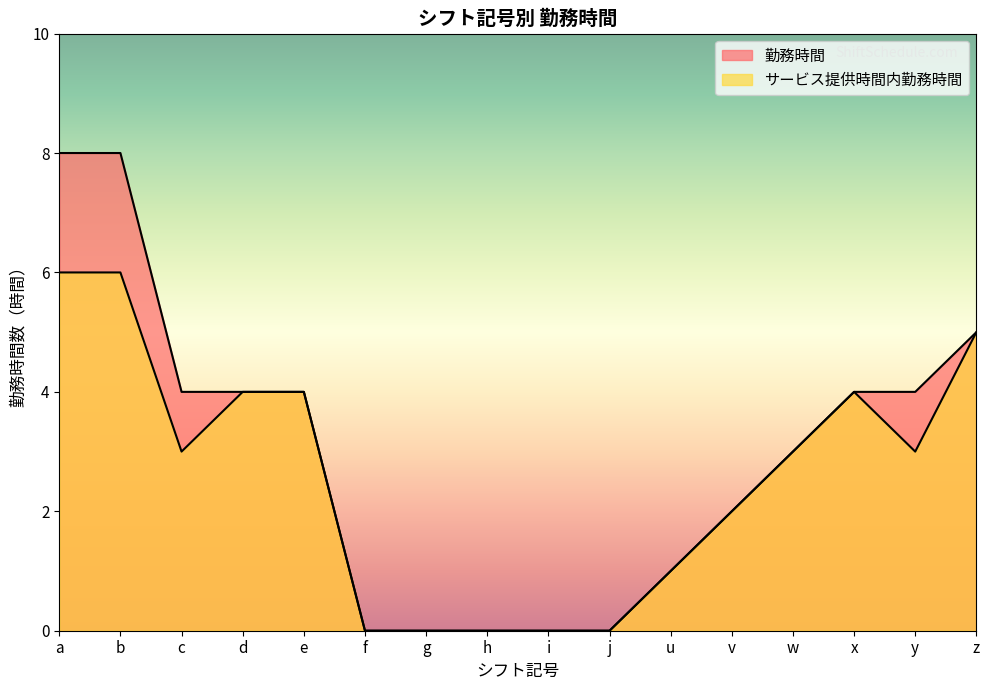

Reading left to right, extract all data points from this chart.

勤務時間: 8	8	4	4	4	0	0	0	0	0	1	2	3	4	4	5
サービス提供時間内勤務時間: 6	6	3	4	4	0	0	0	0	0	1	2	3	4	3	5